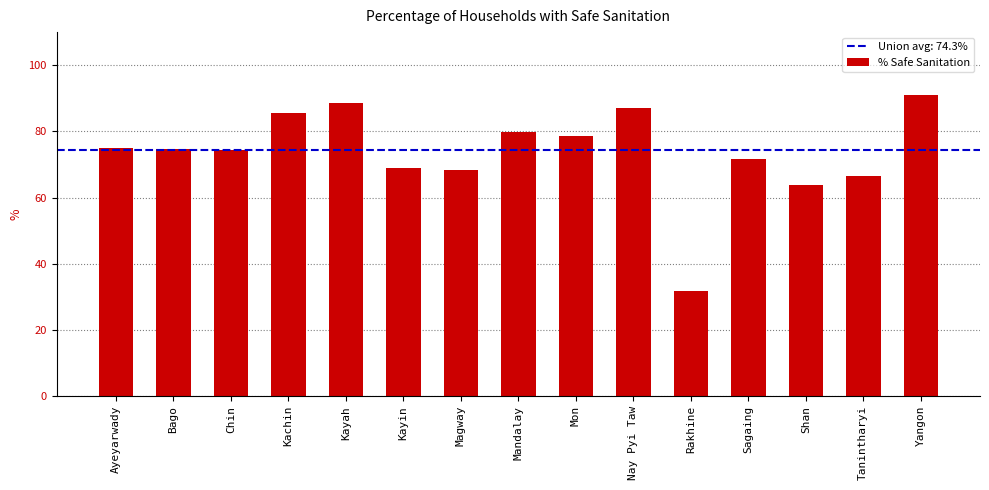

What is the smallest value displayed?

31.8